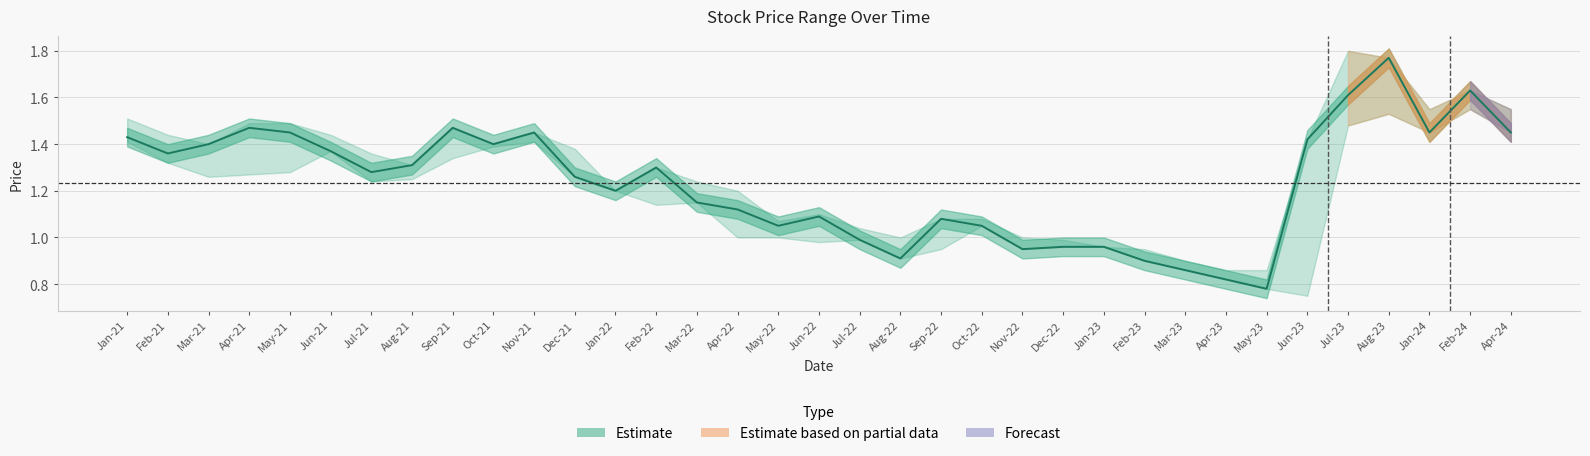

What is the value of the 3rd point from the left?

1.4